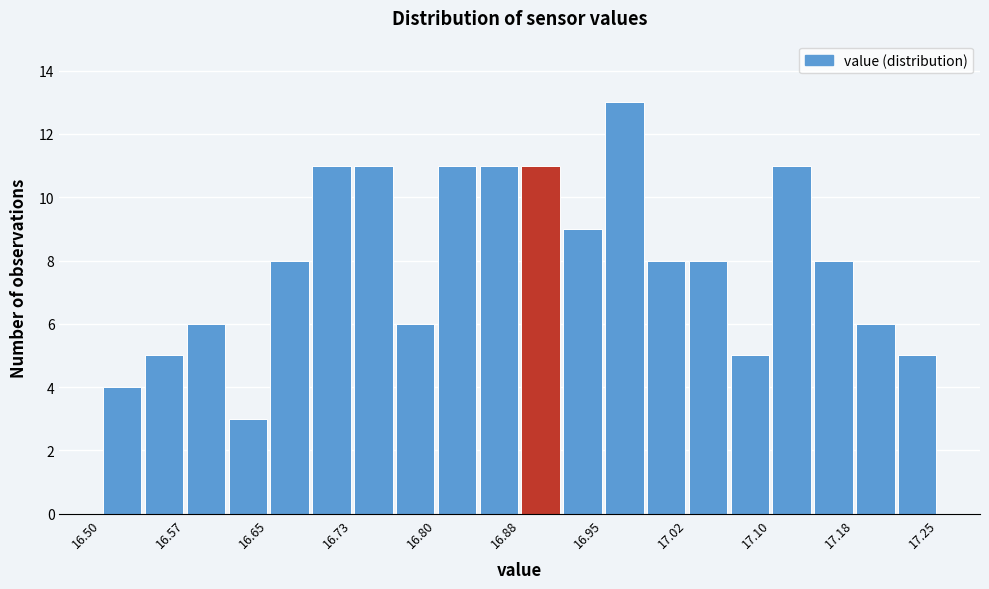

Around what value on the x-axis is the tallest bar? Give the approximate position of its centre, as read against the axis.

16.97